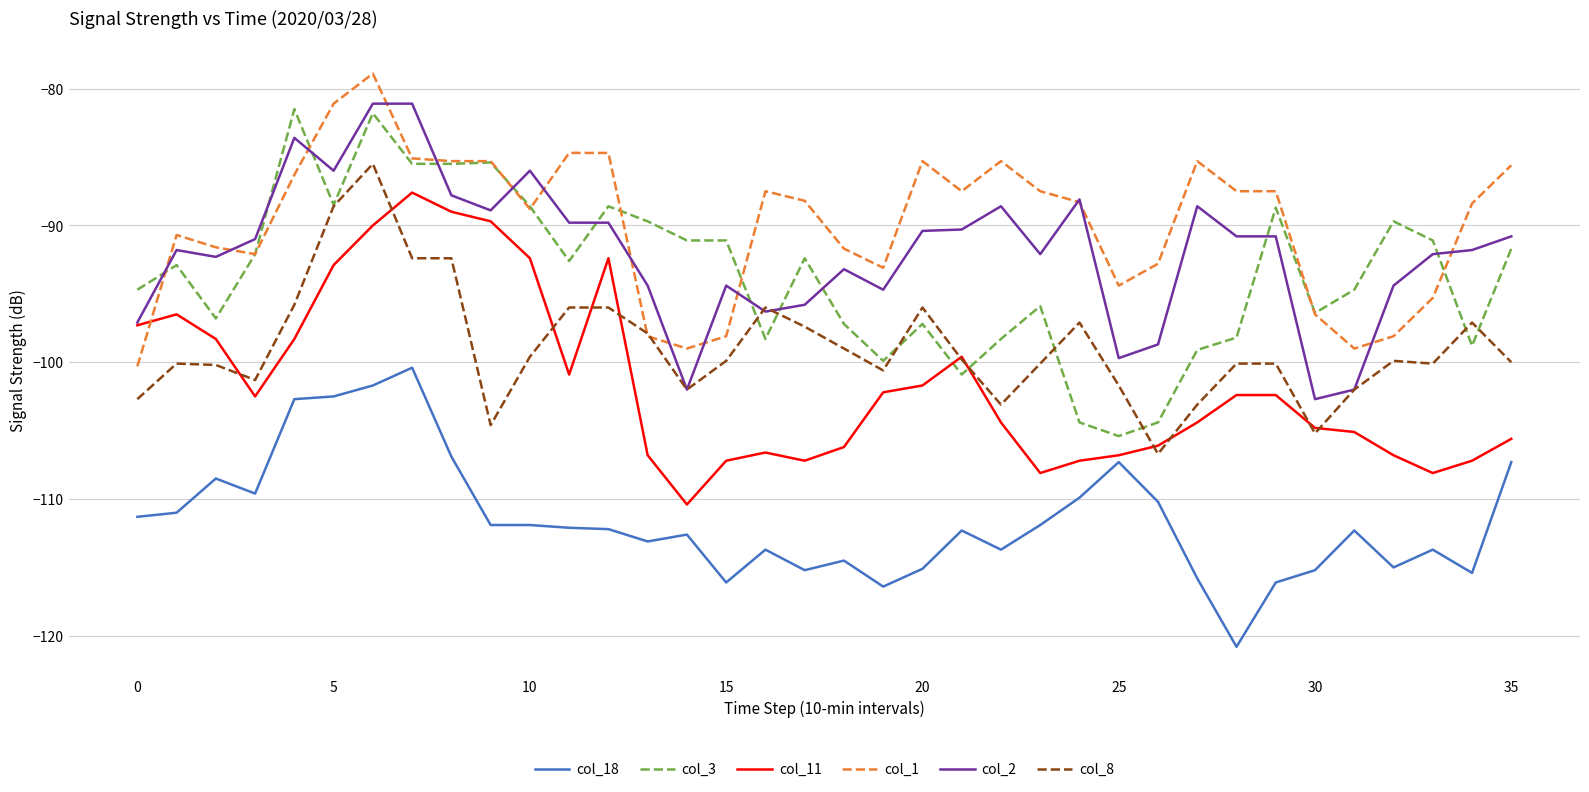

True or false: col_18 and col_1 cross at least once.

False